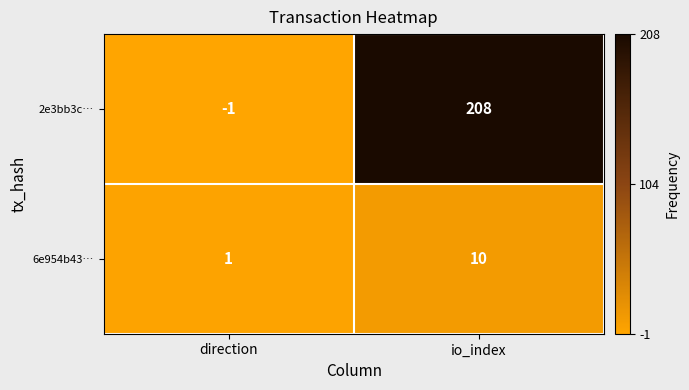

At which label is 6e954b43… closest to 5?

direction